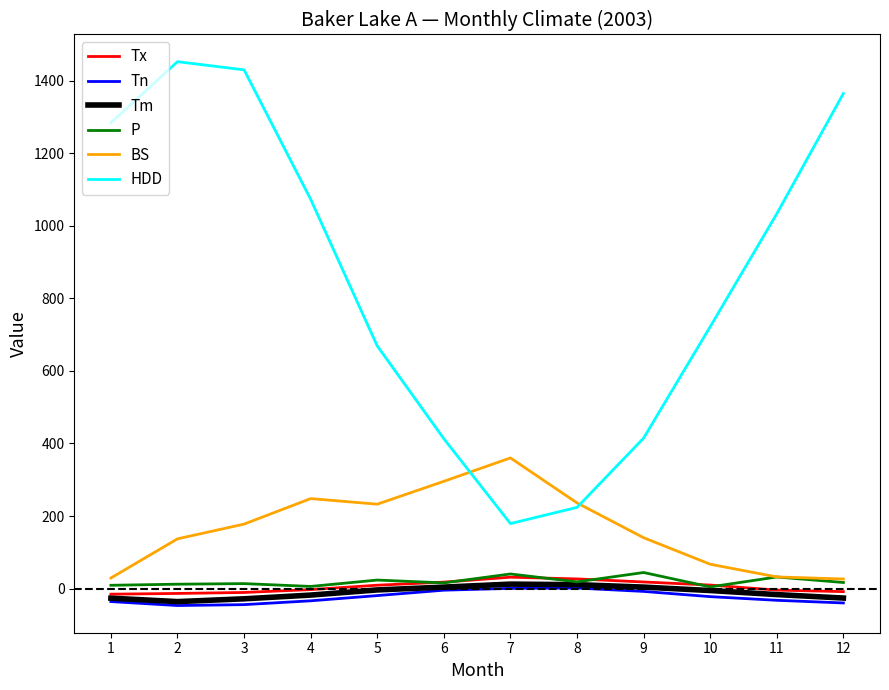

Which series has the widest spread of values?

HDD